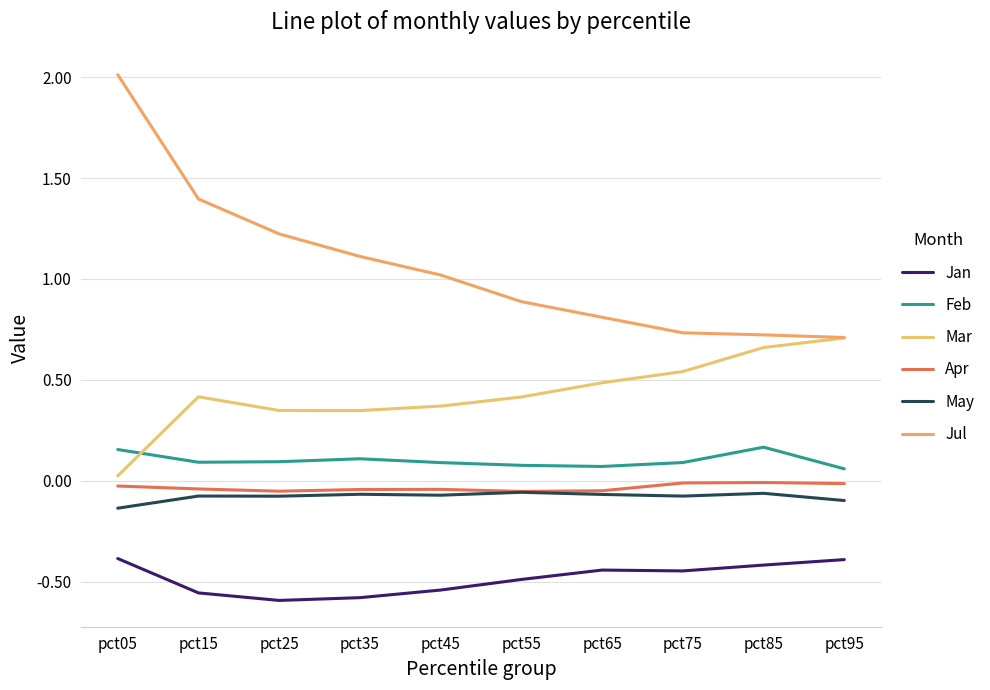

Where is the first local maximum for Mar?

pct15